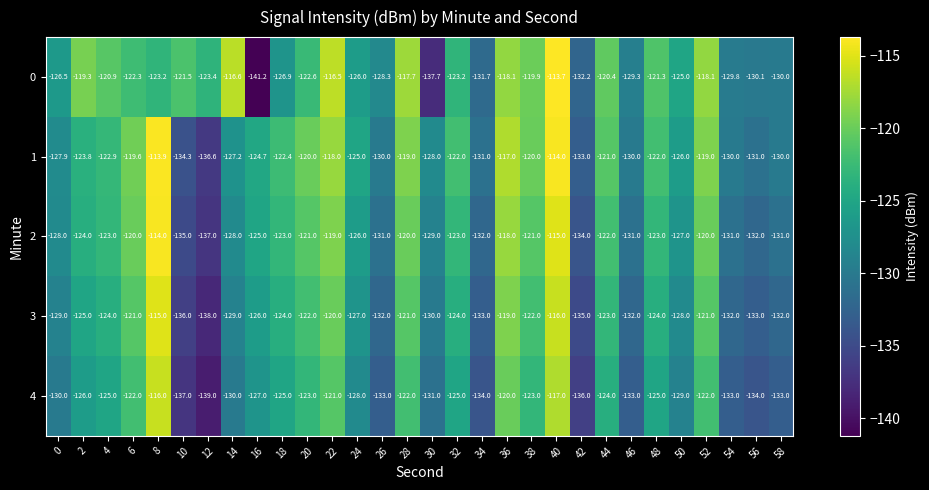

At which label is 4 closest to -127?

16